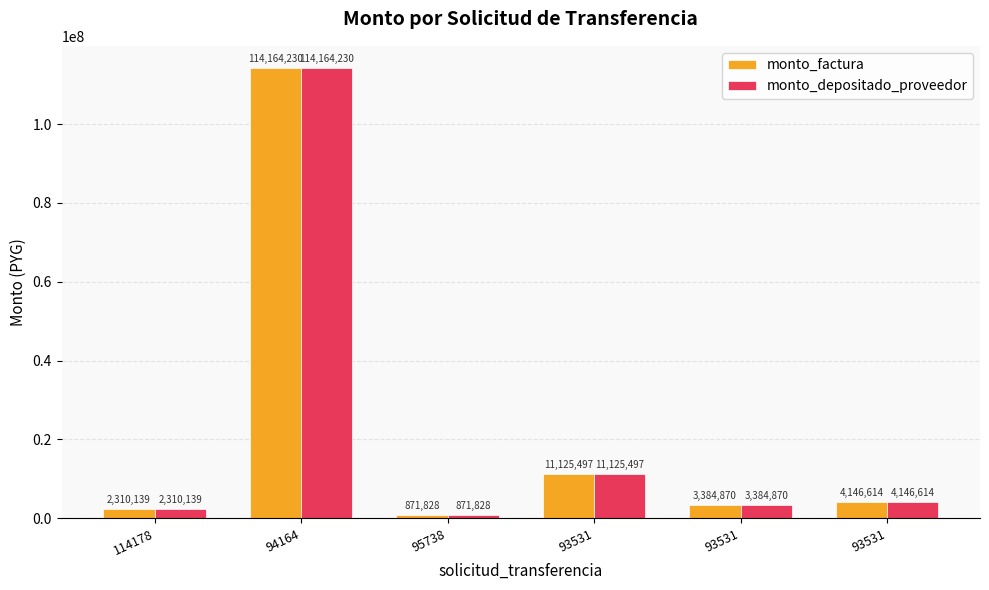

What is the difference between the maximum and minimum values in the monto_depositado_proveedor series?

113292402